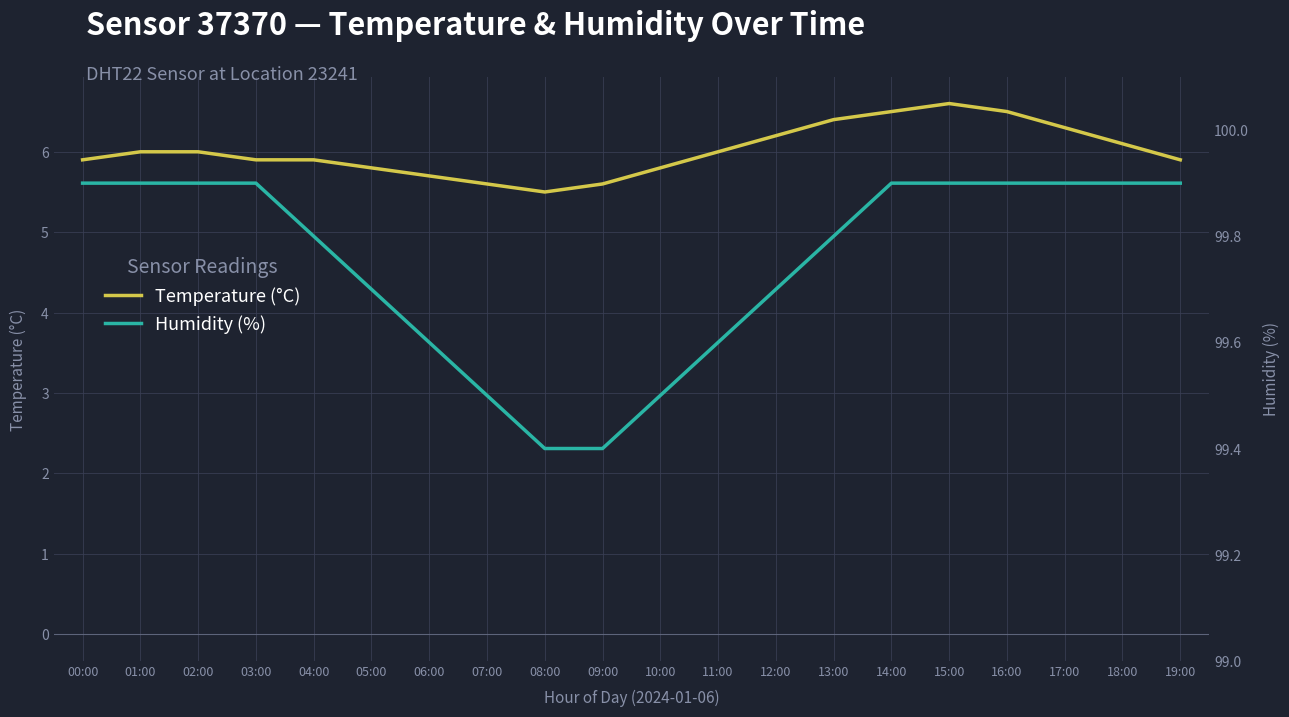

Reading left to right, what are all the values shown in this chart?

temperature: 5.9	6.0	6.0	5.9	5.9	5.8	5.7	5.6	5.5	5.6	5.8	6.0	6.2	6.4	6.5	6.6	6.5	6.3	6.1	5.9
humidity: 99.9	99.9	99.9	99.9	99.8	99.7	99.6	99.5	99.4	99.4	99.5	99.6	99.7	99.8	99.9	99.9	99.9	99.9	99.9	99.9